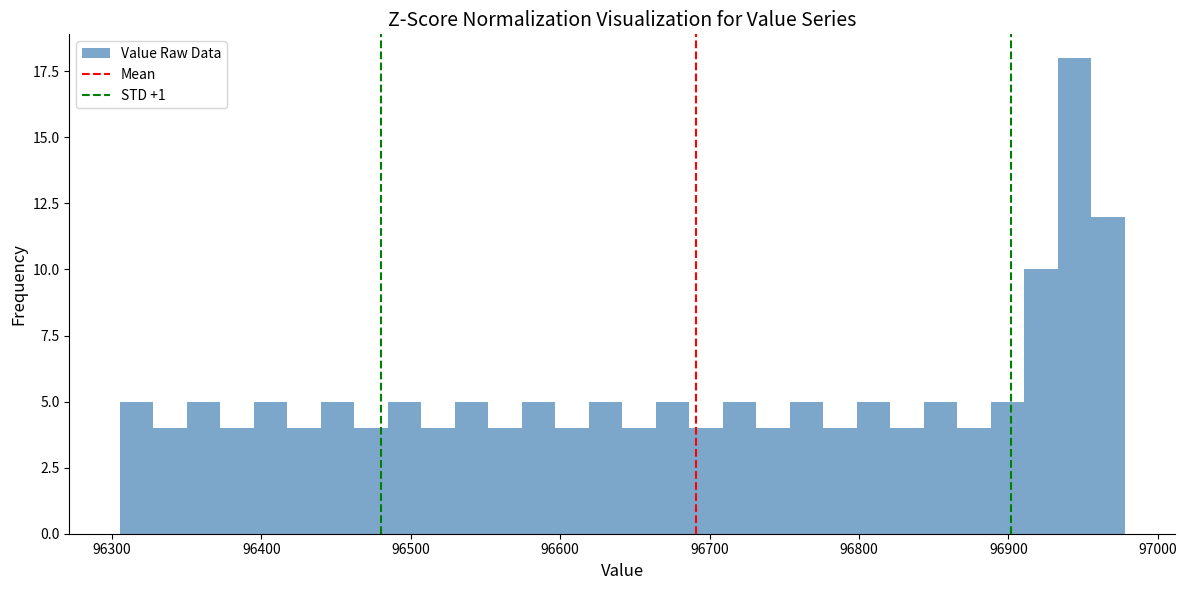

Around what value on the x-axis is the tallest bar? Give the approximate position of its centre, as read against the axis.

96940